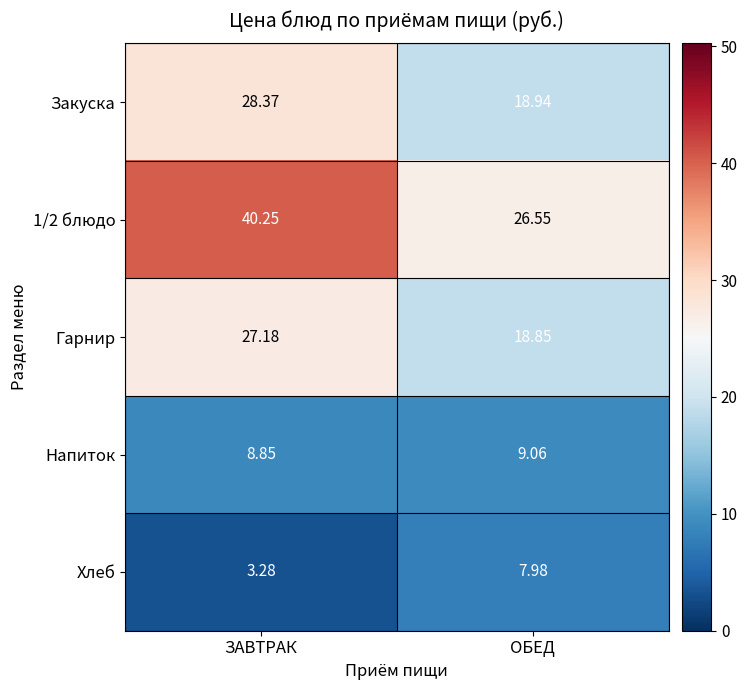

At which category is the sum across all series the highest?

ЗАВТРАК